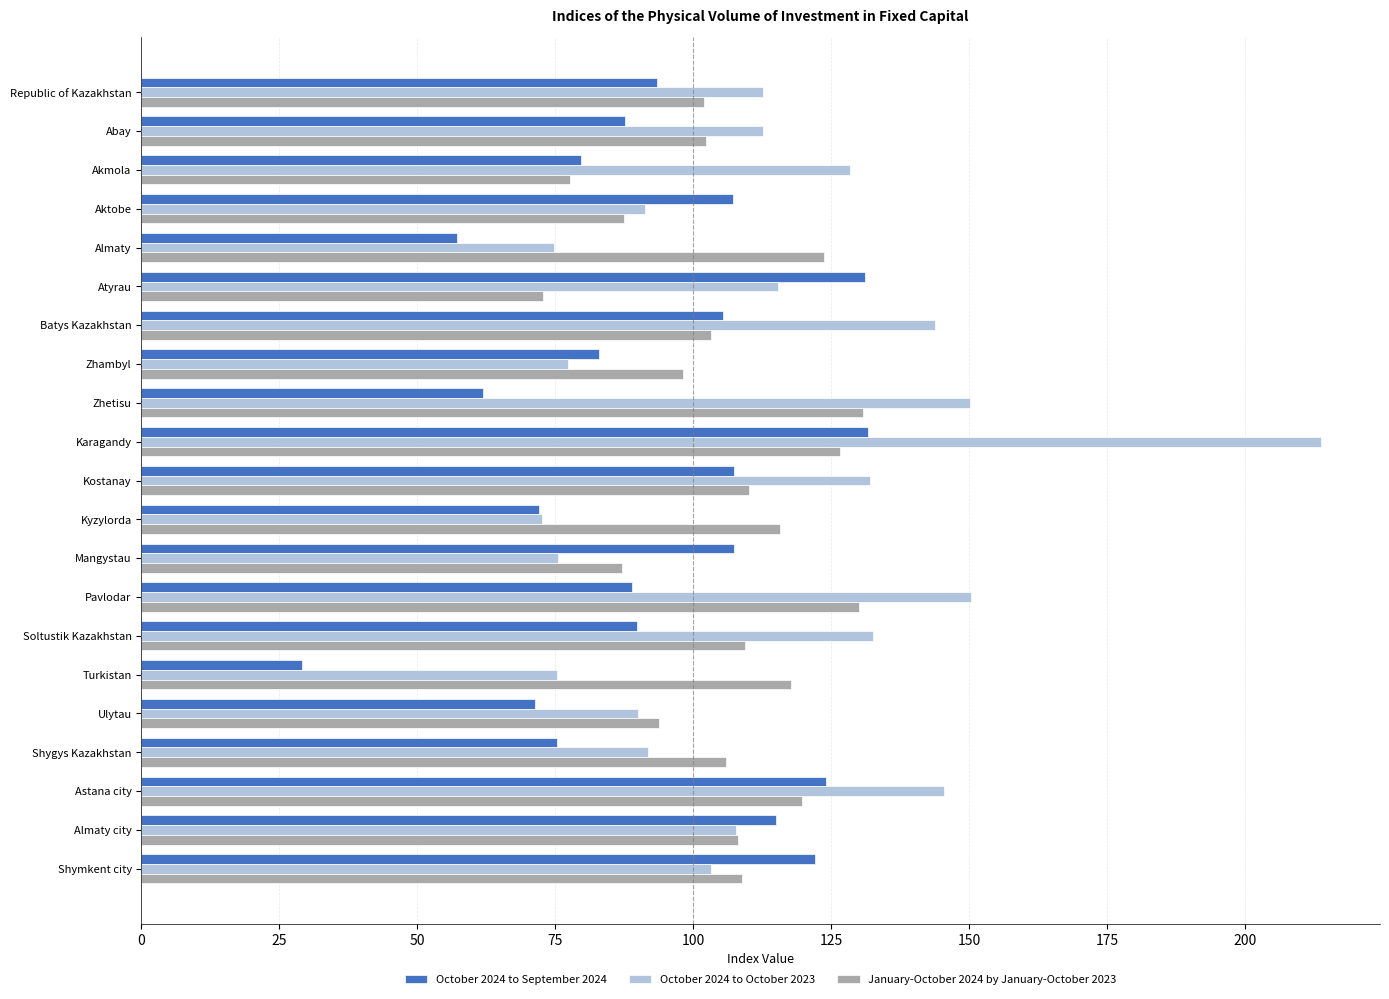

At how many categories does at least one series exceed 36?

21